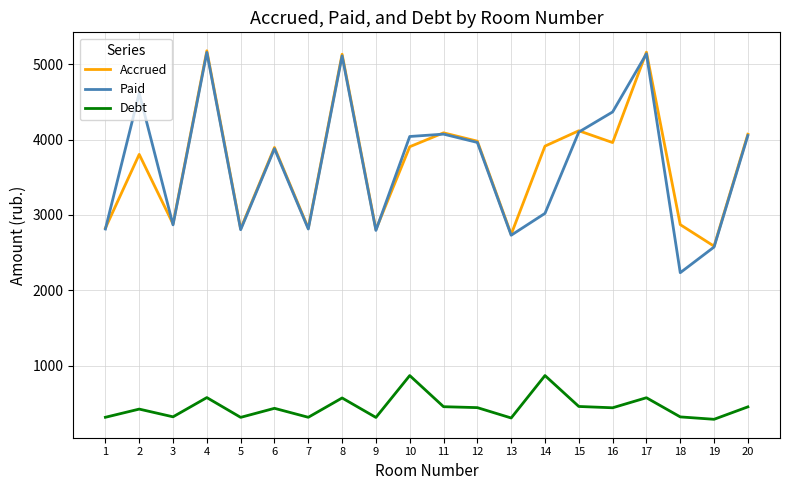

Between 6 and 9, which series saw the biggest shift?

Accrued